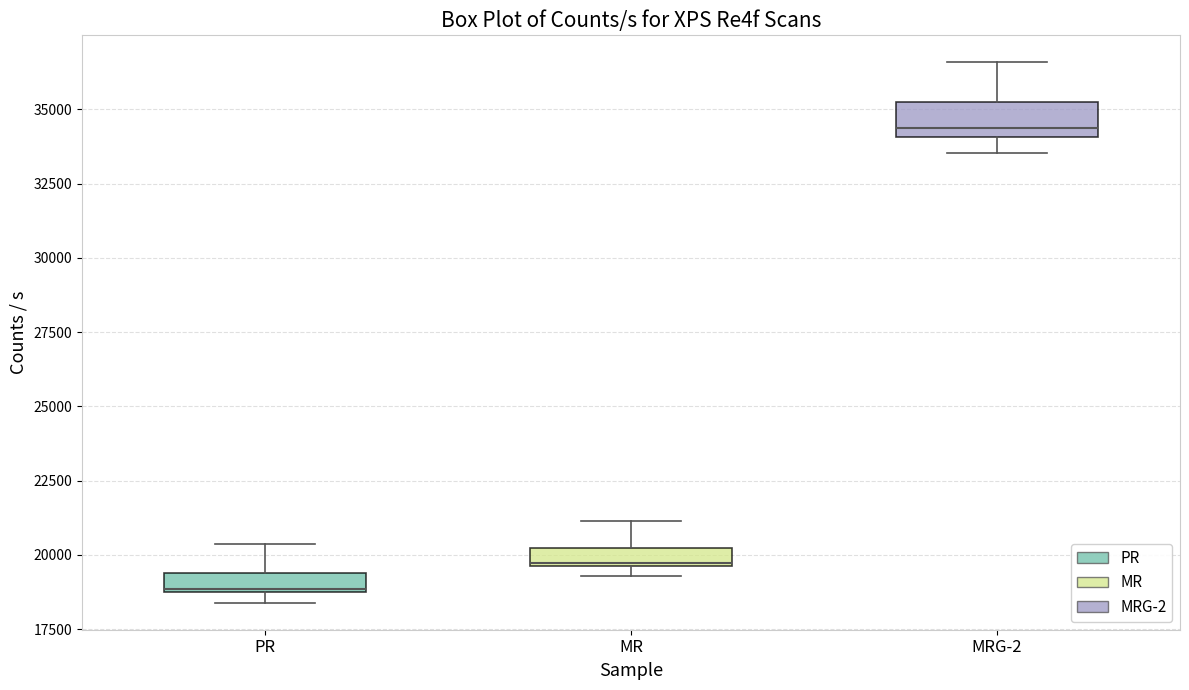

Comparing the boxes themselves (not the whiskers), which one is the tallest?

MRG-2